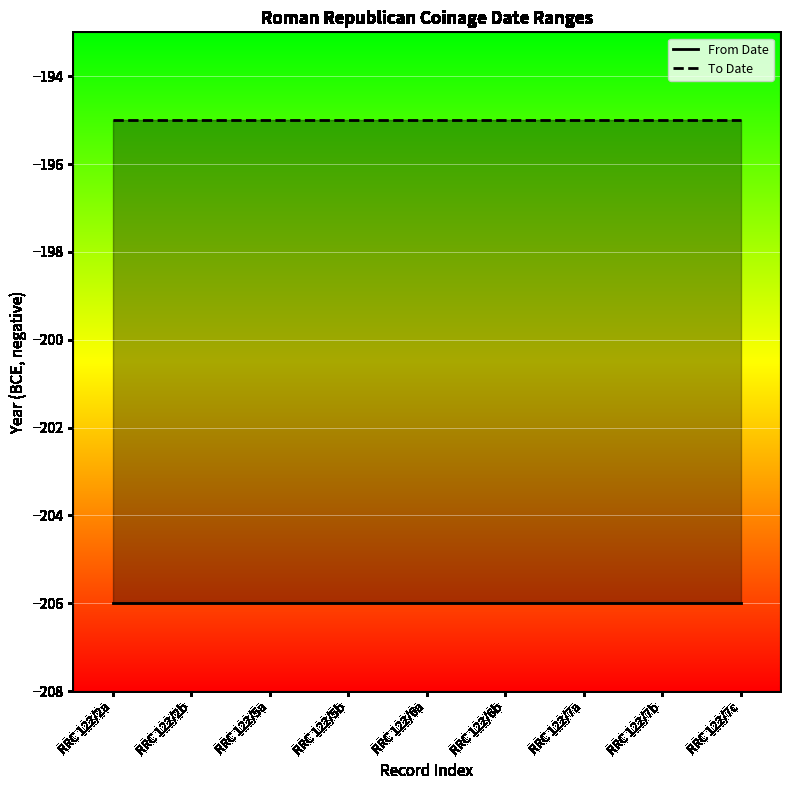

True or false: From Date has more than 0 interior local peaks.

False